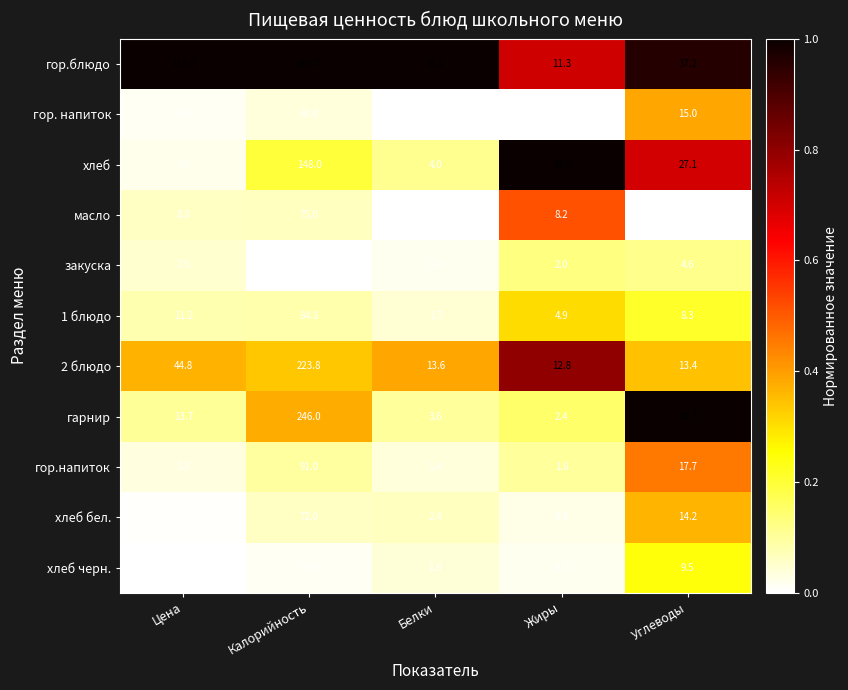

What is the spread (max minus min) of values at Белки?

35.1